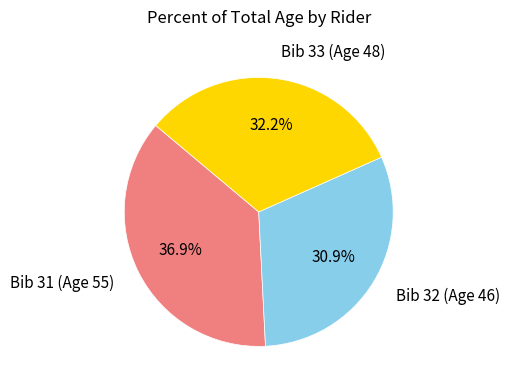

Does any single category account for the majority?

No